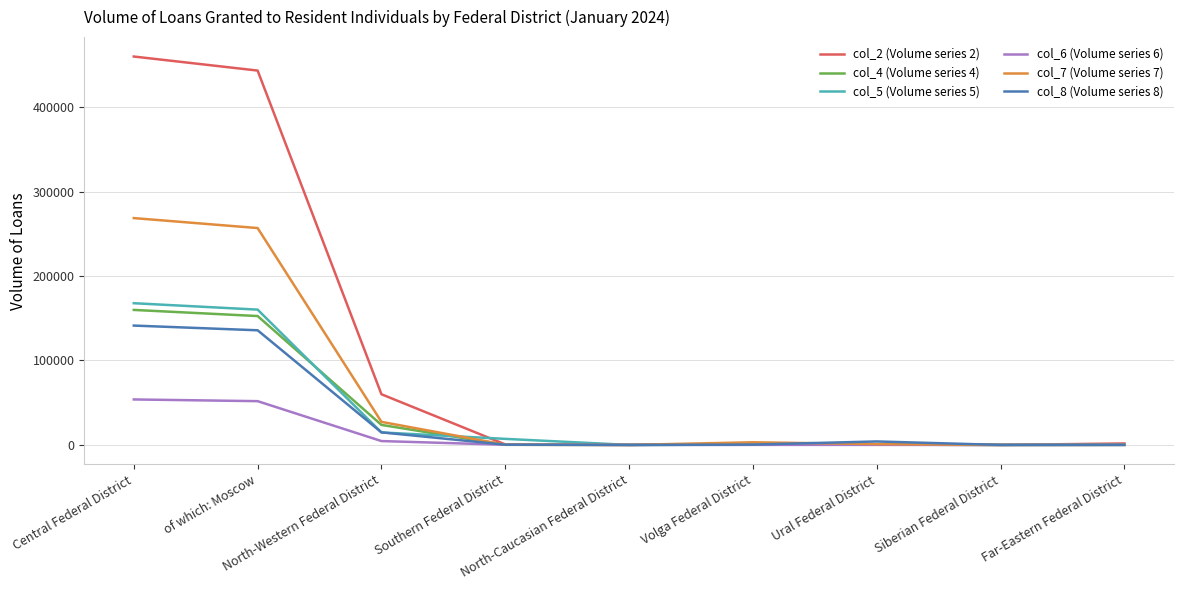

Which series has the largest total across all categories?

col_2 (Volume series 2)